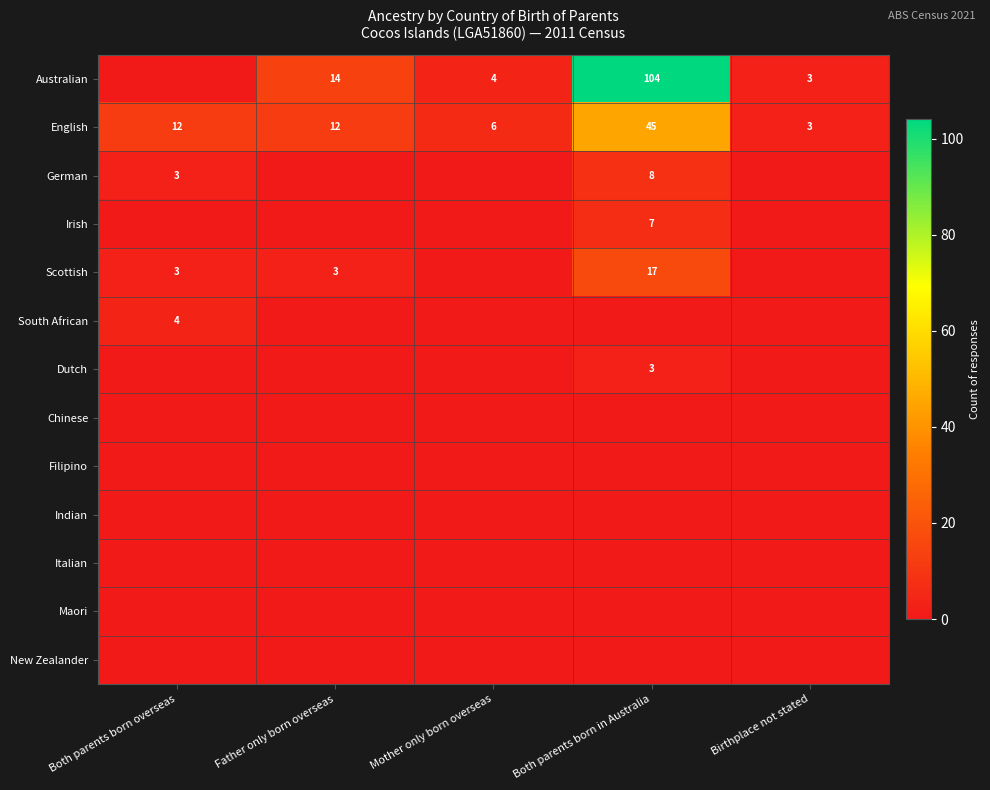

The Australian series shows 1 at Birthplace not stated. True or false?

False